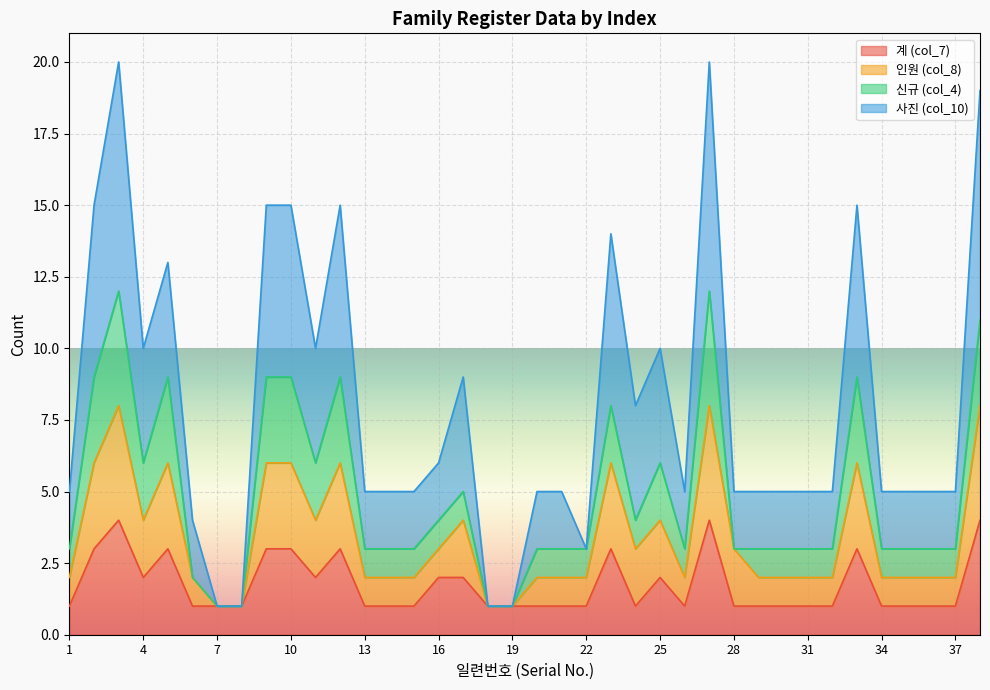

Which series has the largest total across all categories?

사진 (col_10)